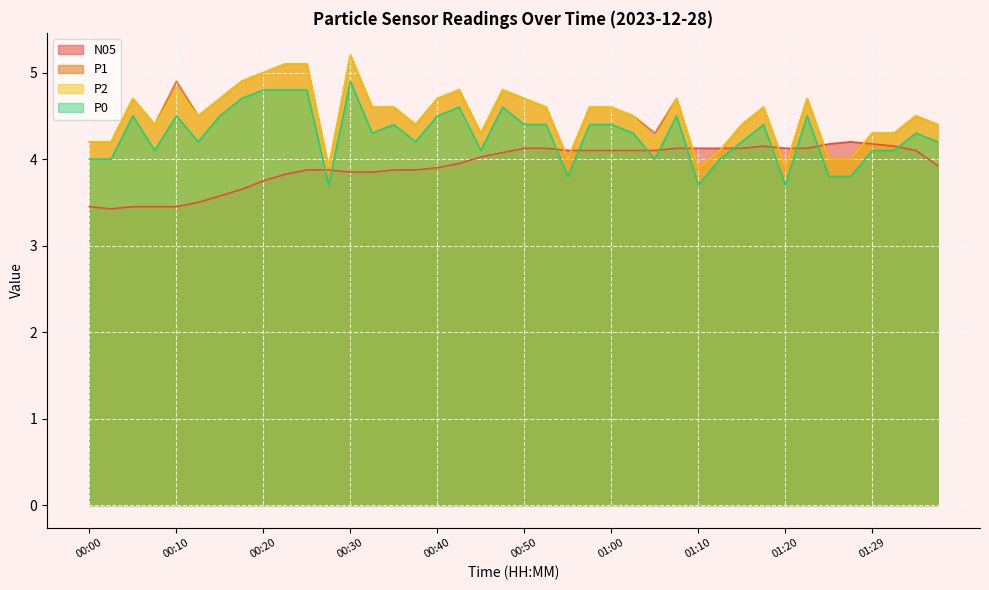

How many values in the P0 series are below 4?

6